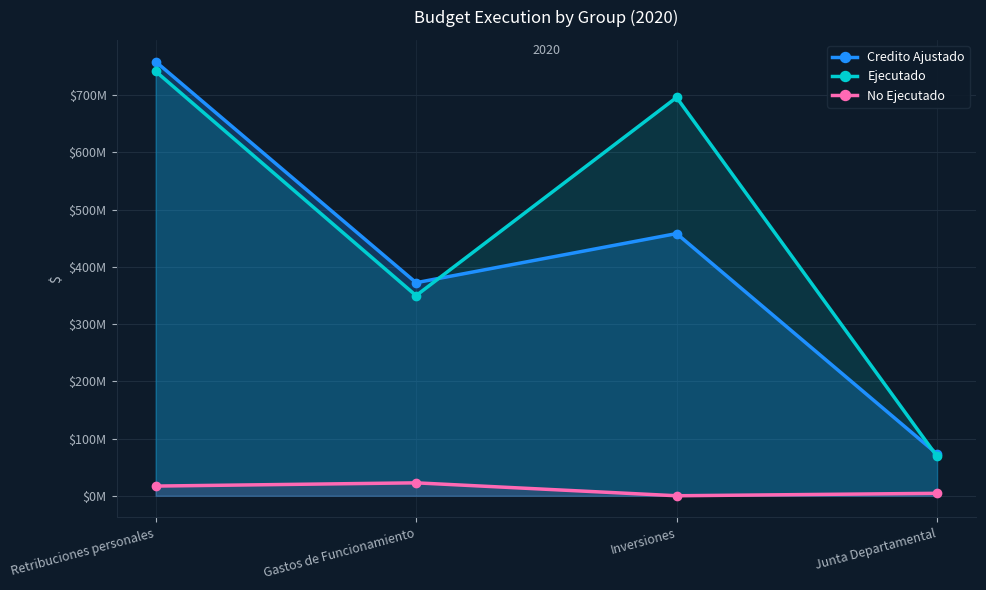

How many lines are shown in the chart?

3